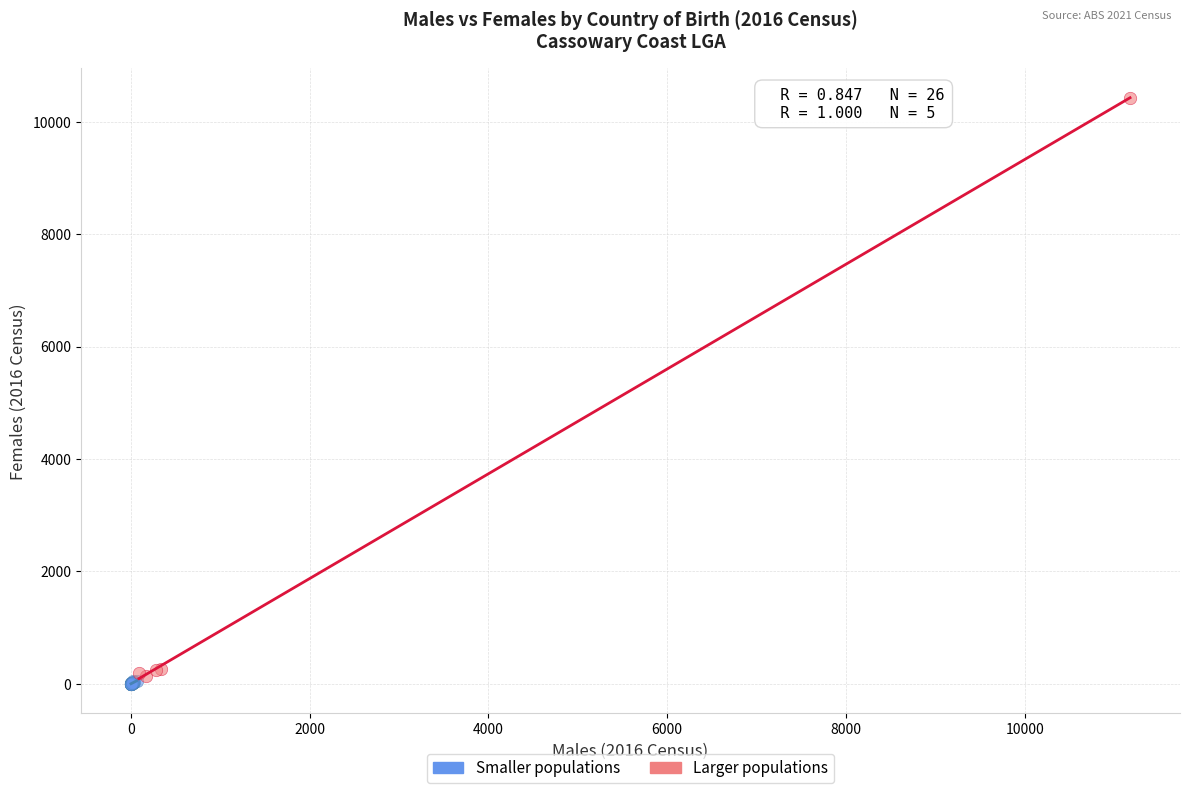

Which series has the widest spread of Y values?

Larger populations